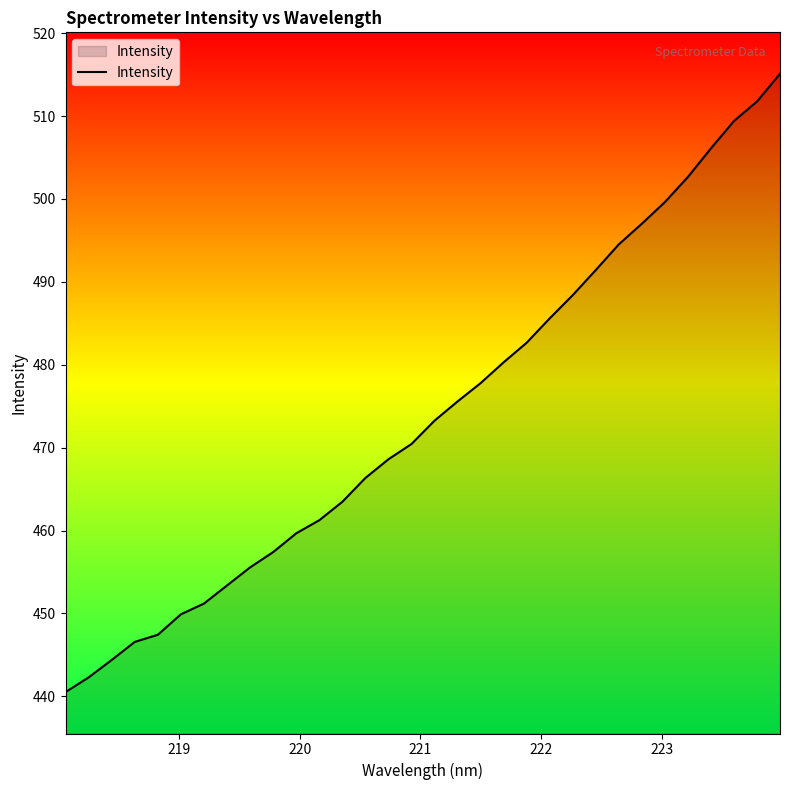

What is the maximum value shown in the chart?

515.1